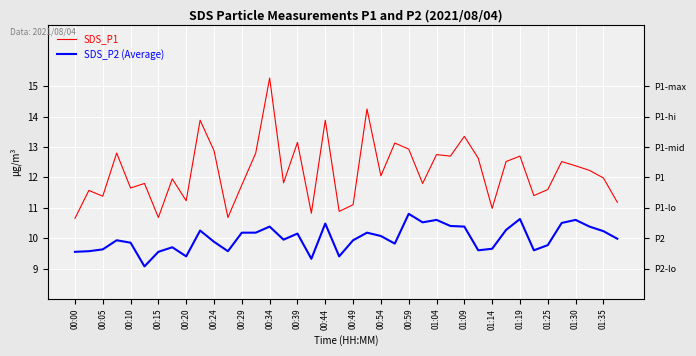

How many lines are shown in the chart?

2